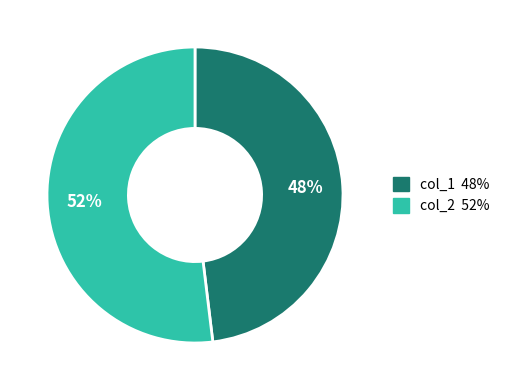

Which slice represents more than half of the pie?

col_2